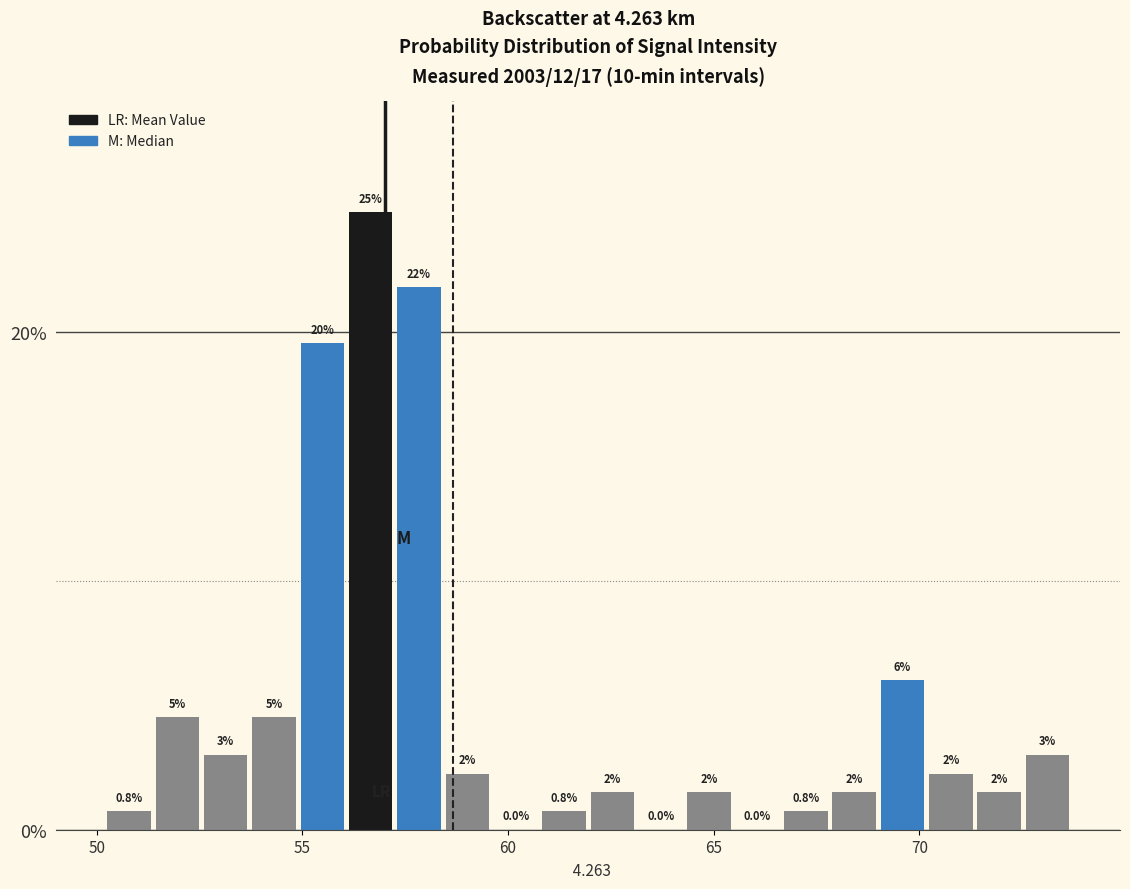

Read against the x-axis, roughly where is the centre of the tallest bar?

56.5